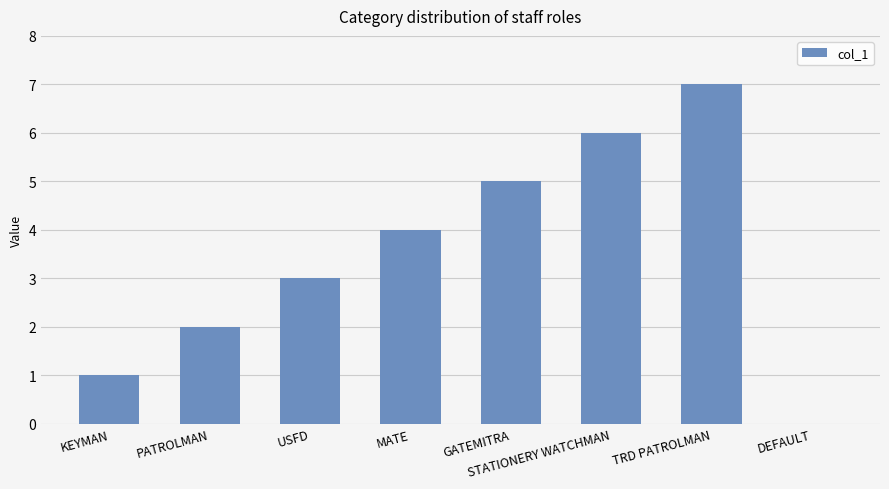

What is the greatest value displayed?

7